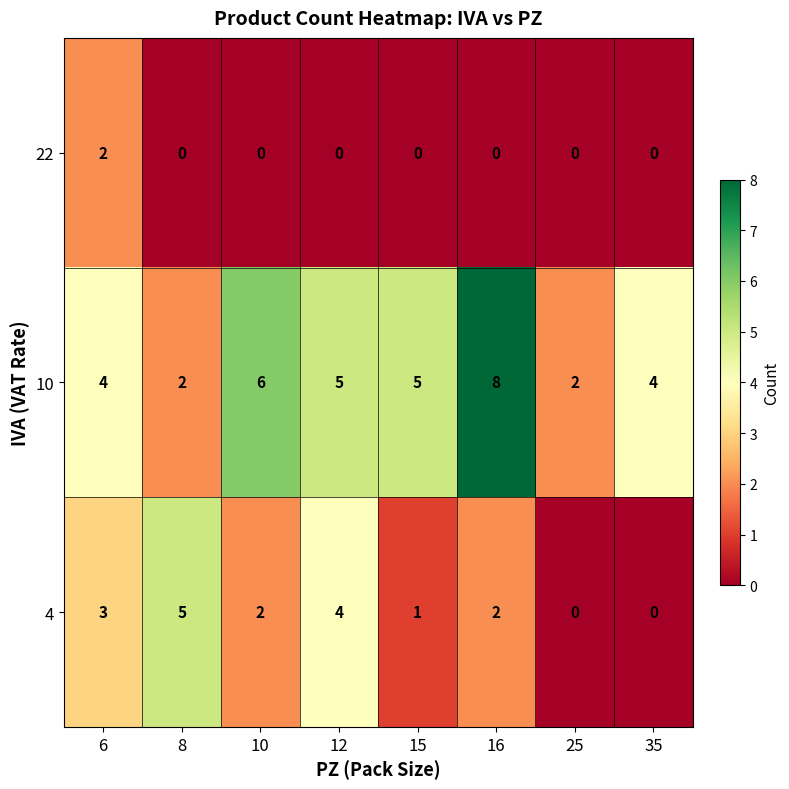

List the series in order of their overall mean, highest first.

10, 4, 22